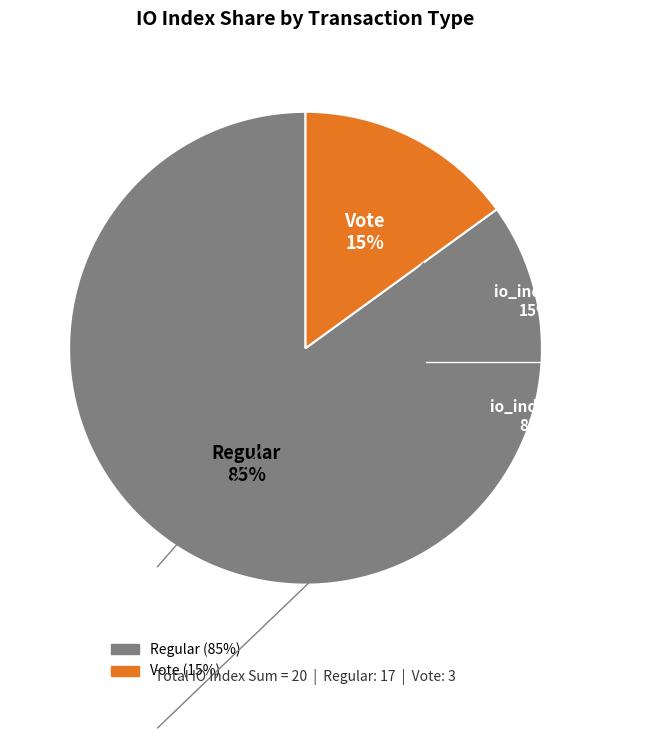

What is the majority slice?

Regular